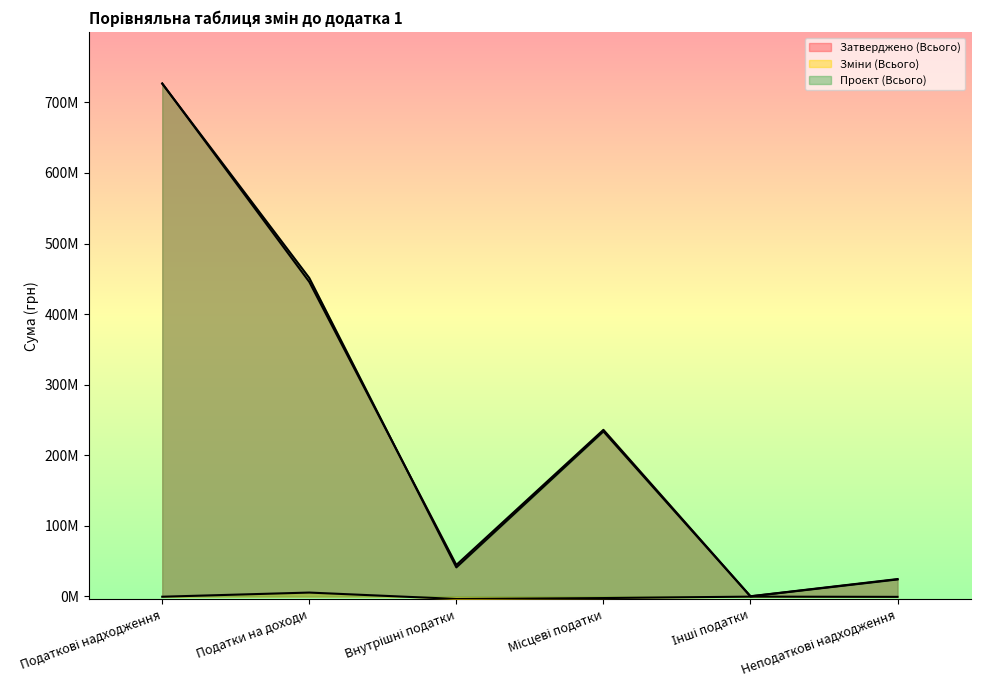

What is the difference between the Зміни (Всього) values at Місцеві податки and Неподаткові надходження?

1709500